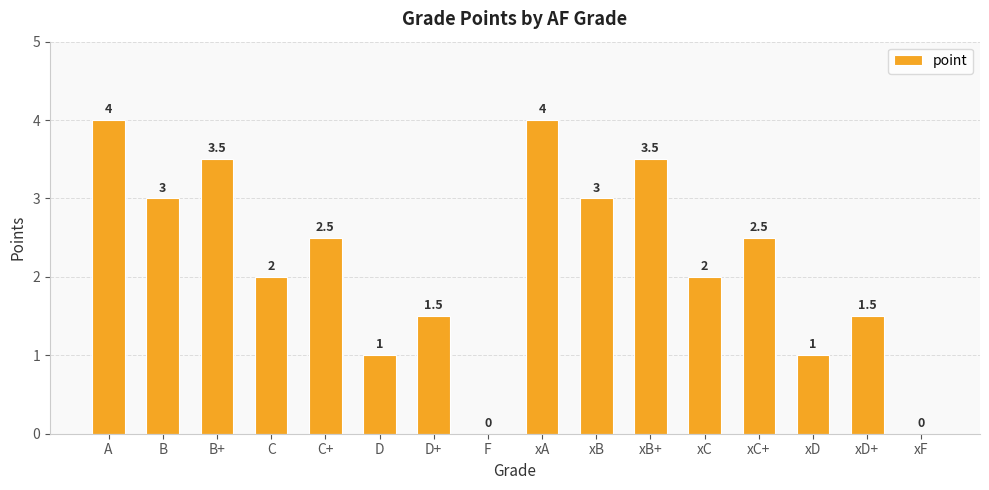

Is it true that the value at xC+ is 2.5?

True